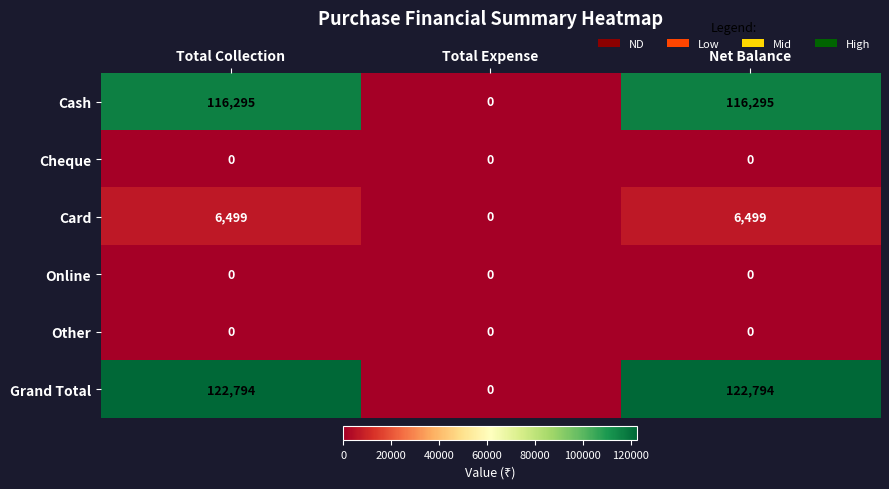

Which series has the largest total across all categories?

Grand Total